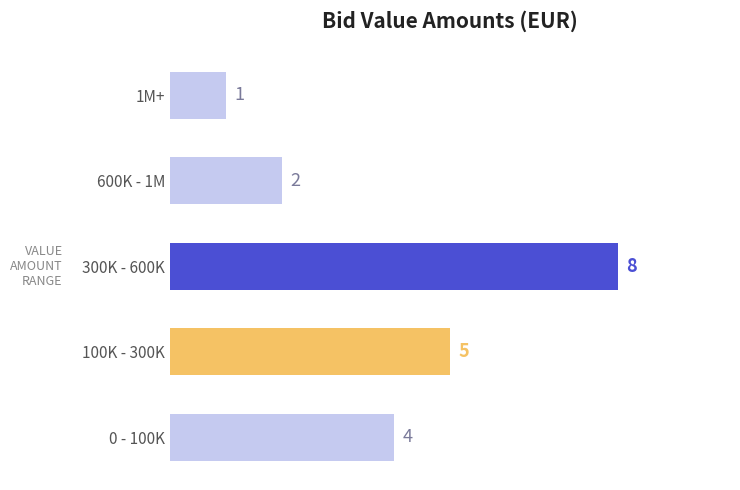

Is it true that the value at 600K - 1M is 2?

True